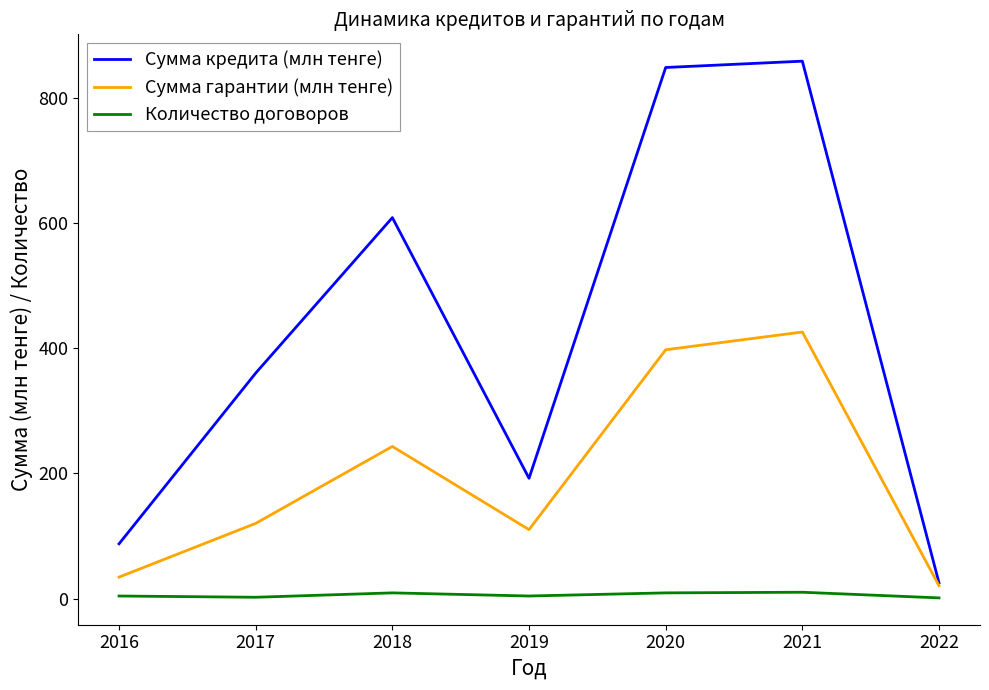

What is the highest value of the Количество договоров series?

10.0